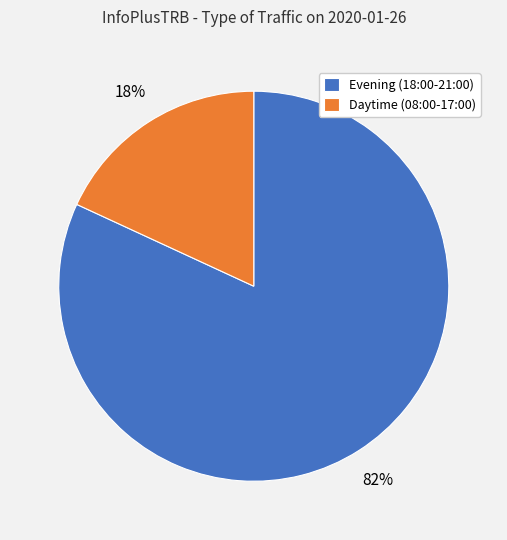

What is the largest slice in the pie chart?

Evening (18:00-21:00)